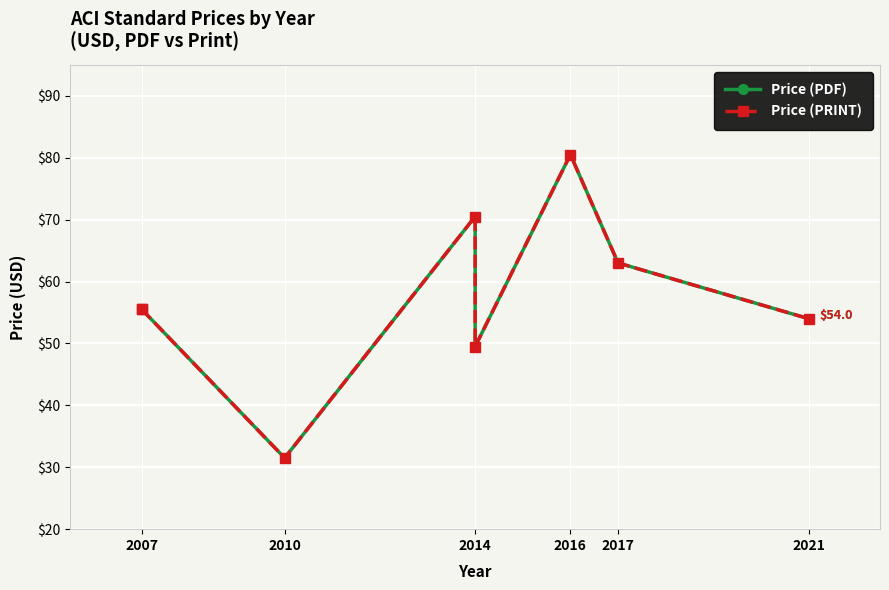

Is the value of Price (PRINT) at 2010 greater than the value of Price (PDF) at 2007?

No